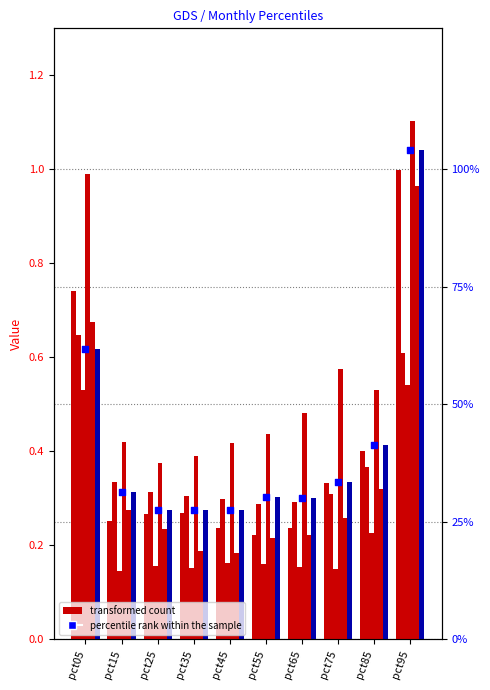

At which category is the sum across all series the highest?

pct95